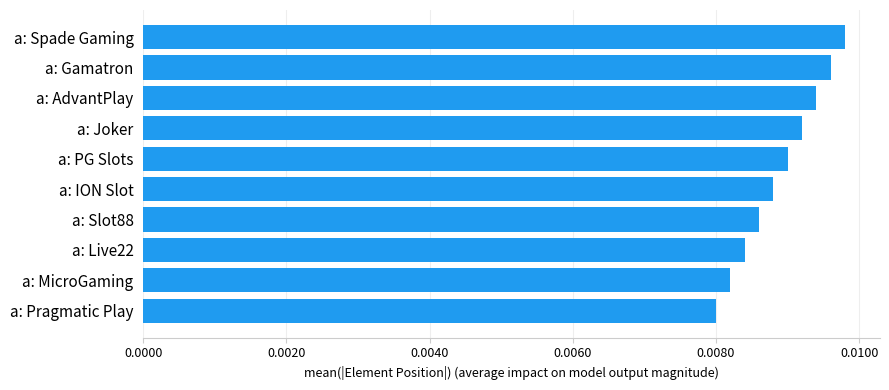

How many values are between 0 and 1?

10